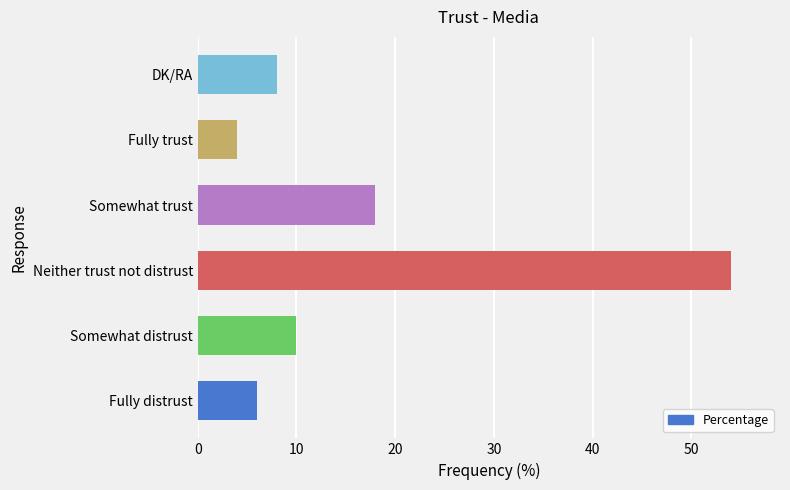

How many data points does each series have?

6